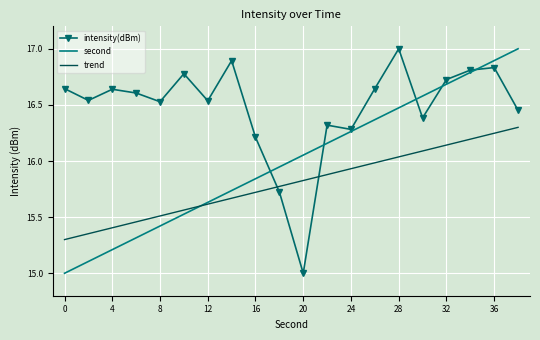

Which series has the largest total across all categories?

intensity(dBm)